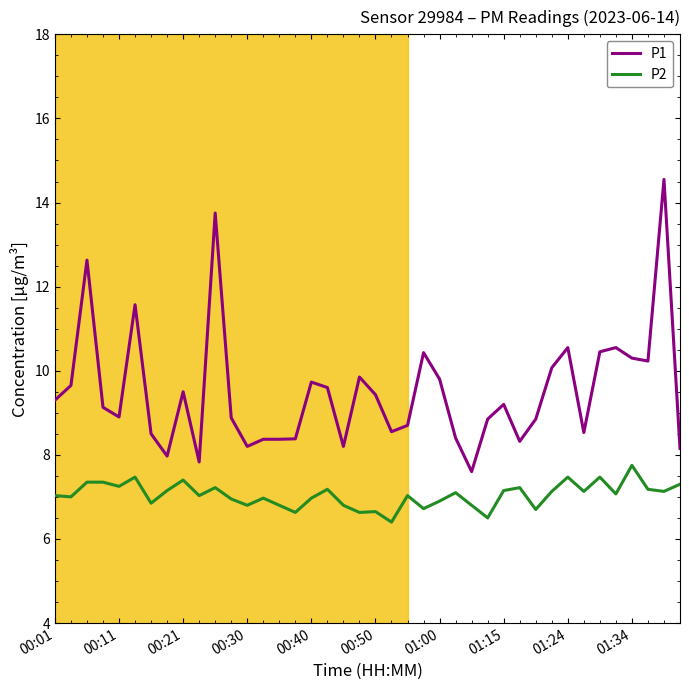

True or false: P1 and P2 intersect in this chart.

False